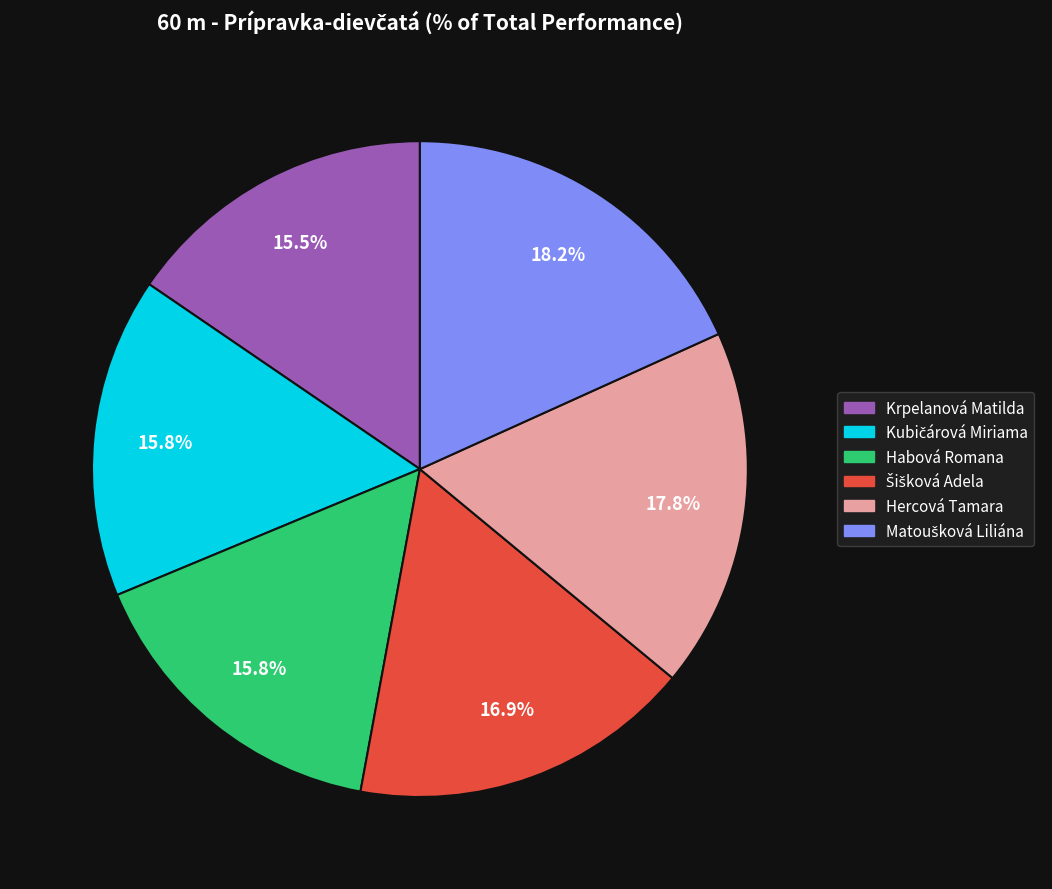

What portion of the pie excludes Habová Romana?

84.2%